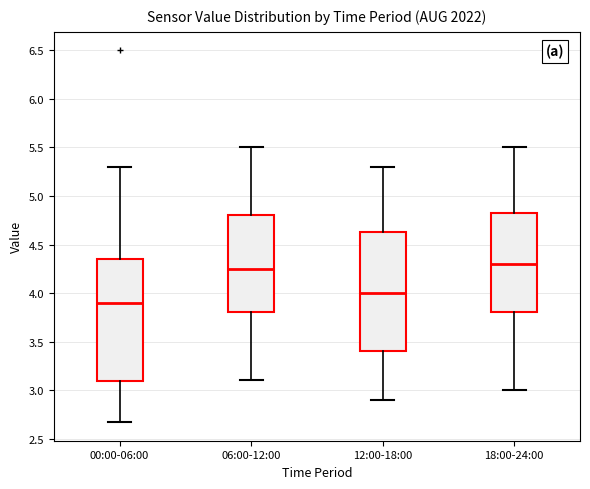

Reading left to right, transcribe this box plot: for each box, give where its median line is, the range the box spans, and where its two whiskers end, as read against the y-axis. The values are not printed on the chart, so give them approximately, as read against the axis.

00:00-06:00: median 3.90, box 3.10 to 4.35, whiskers 2.65 to 5.30
06:00-12:00: median 4.25, box 3.80 to 4.80, whiskers 3.10 to 5.50
12:00-18:00: median 4.00, box 3.40 to 4.65, whiskers 2.90 to 5.30
18:00-24:00: median 4.30, box 3.80 to 4.85, whiskers 3.00 to 5.50